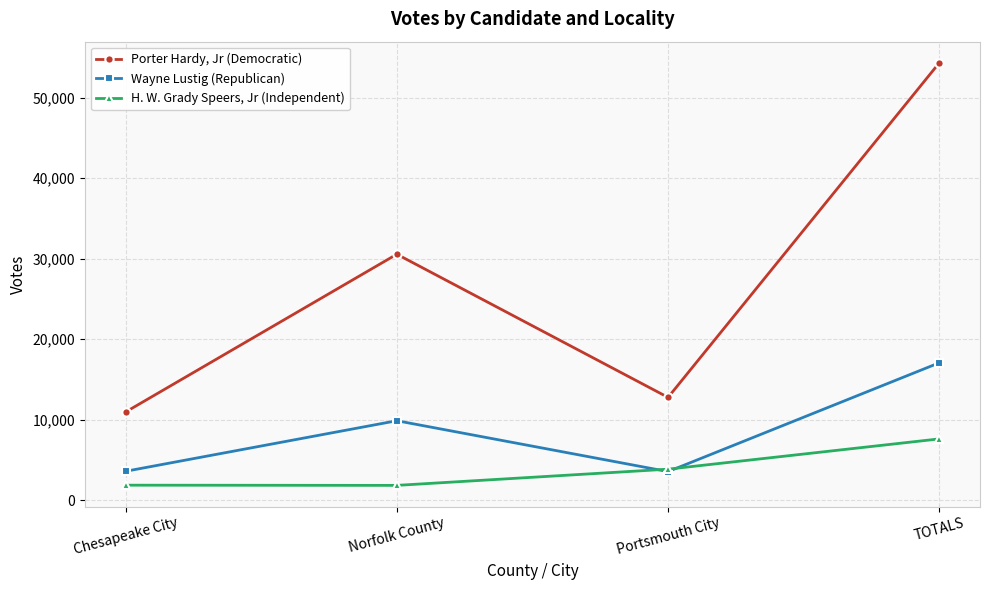

What is the approximate value of H. W. Grady Speers, Jr (Independent) at Chesapeake City, to the nearest 10?

1890